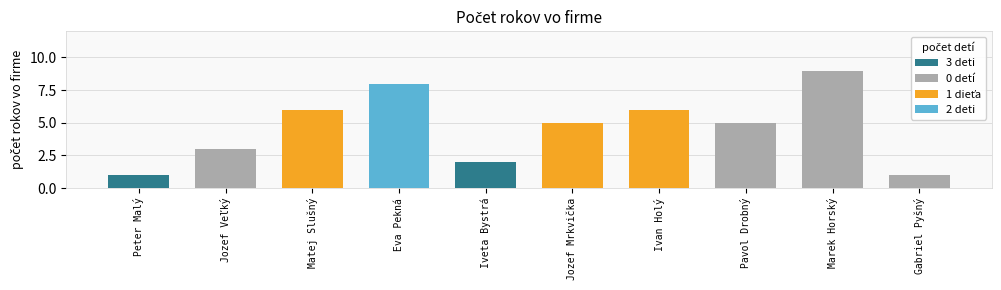

The chart shows a value of 1 at Gabriel Pyšný. True or false?

True